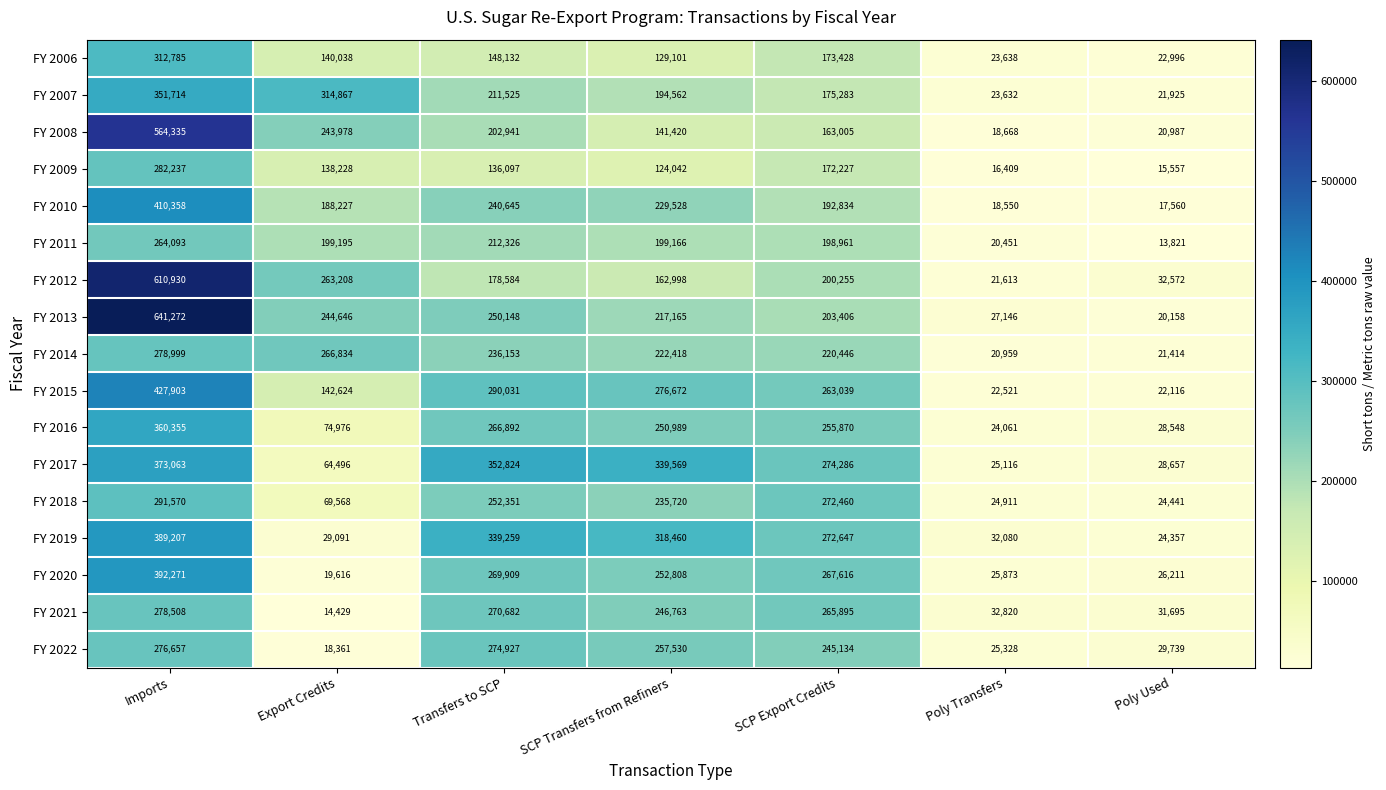

Rank the series by their maximum value, from highest to lowest.

FY 2013, FY 2012, FY 2008, FY 2015, FY 2010, FY 2020, FY 2019, FY 2017, FY 2016, FY 2007, FY 2006, FY 2018, FY 2009, FY 2014, FY 2021, FY 2022, FY 2011